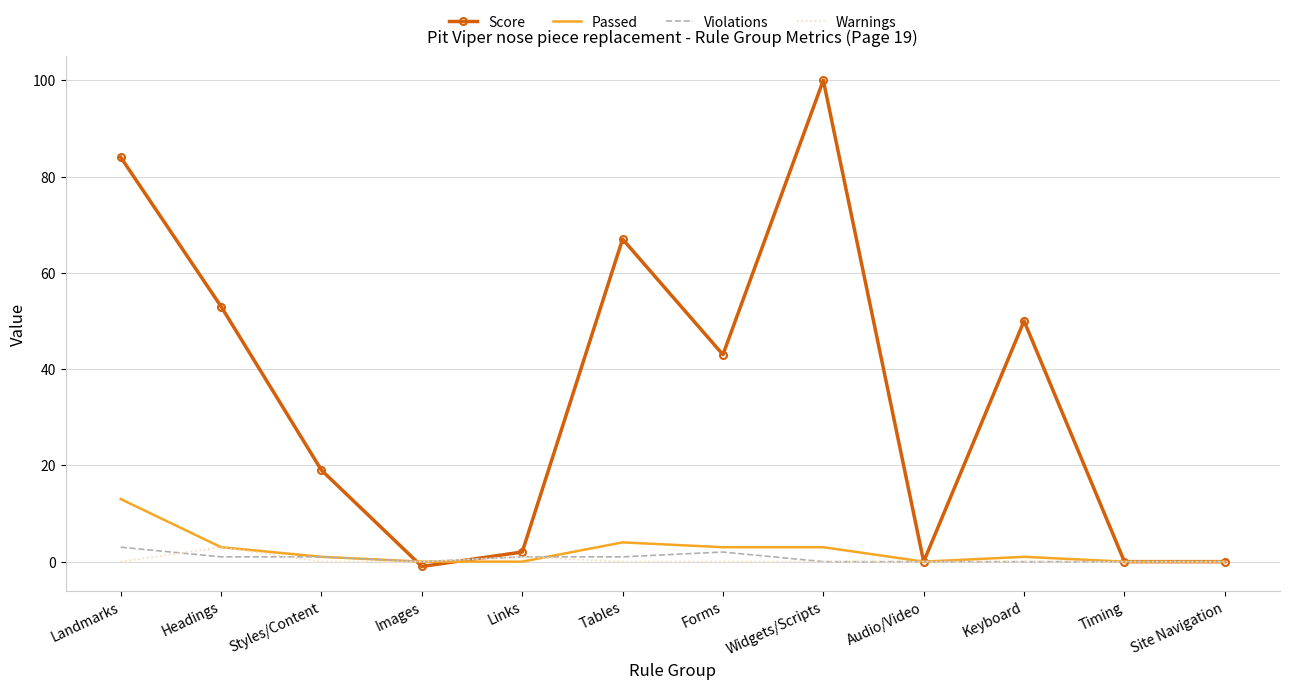

At which category does the chart reach its peak across all series?

Widgets/Scripts